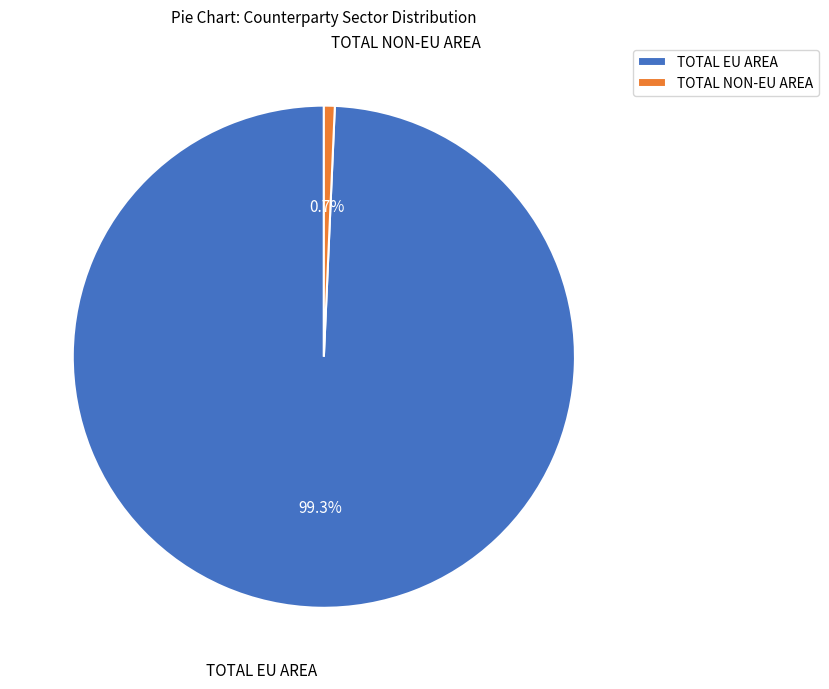

Does TOTAL EU AREA account for over 50% of the chart?

Yes